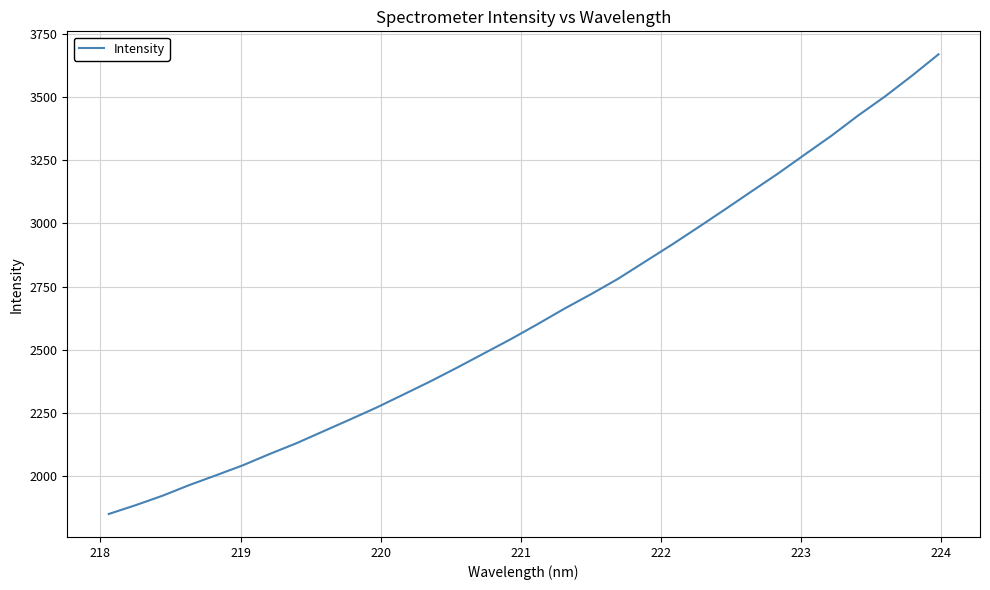

What is the minimum value shown in the chart?

1851.0